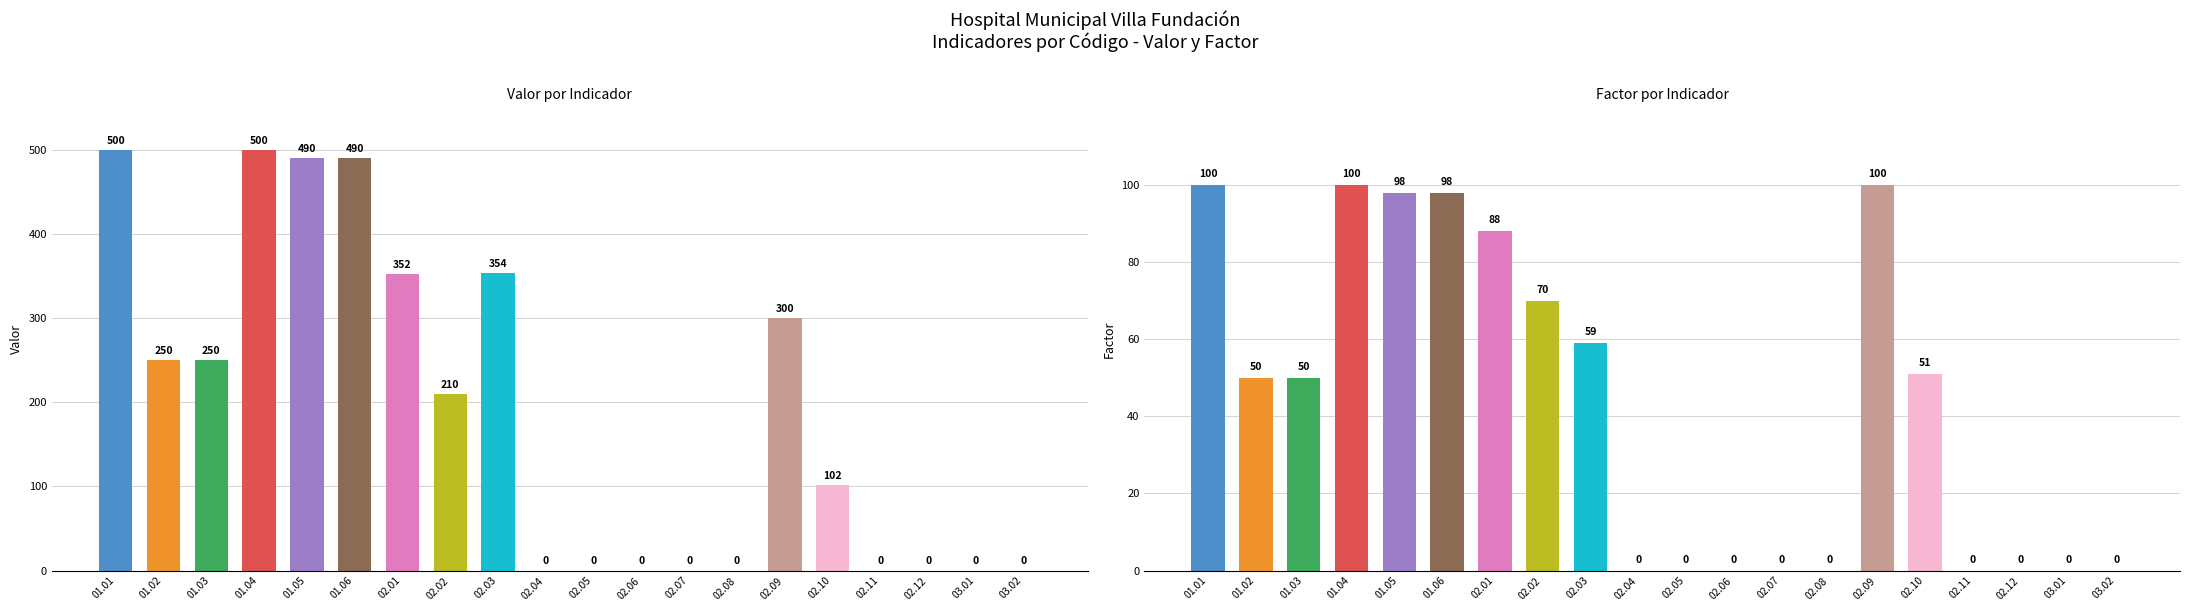

Between 02.04 and 03.02, which is larger?

02.04